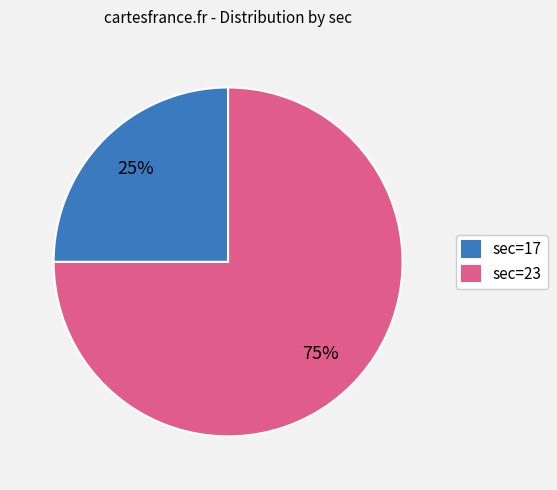

Is the sum of sec=17 and sec=23 greater than half?

Yes